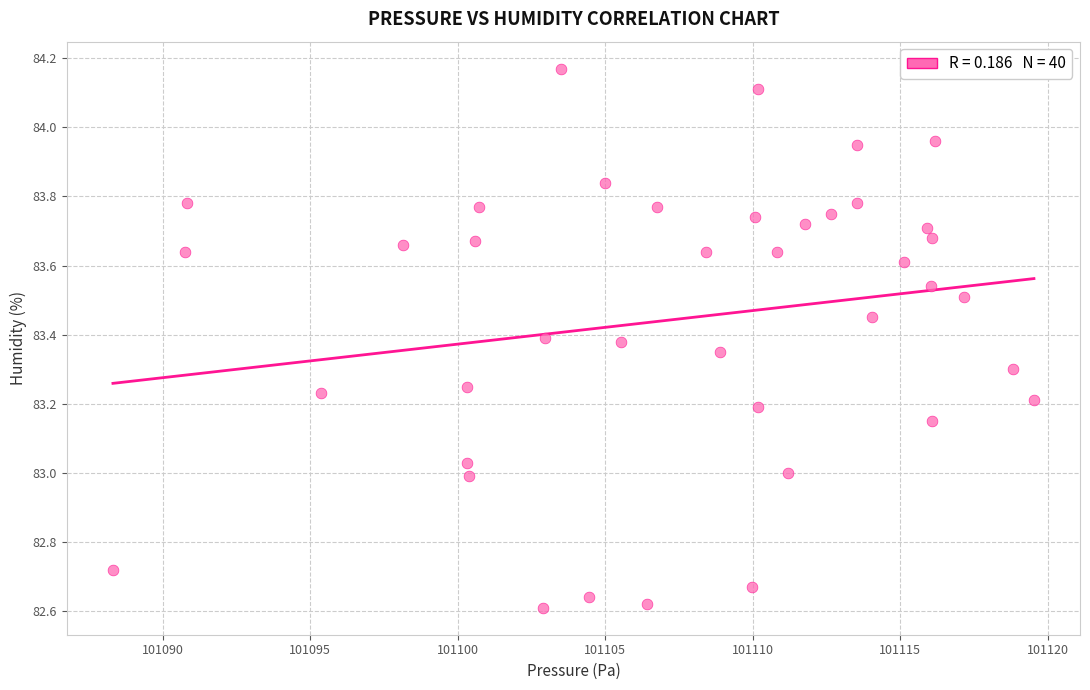

What is the range of X values (max minus min)?

31.2